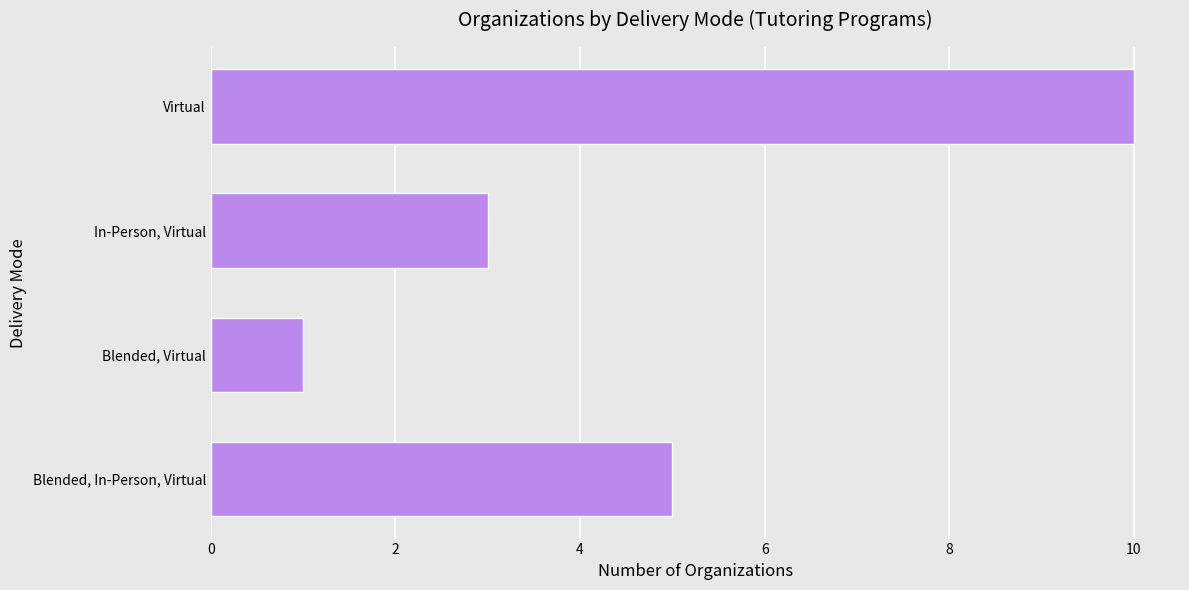

List the labels in order of value, largest first.

Virtual, Blended, In-Person, Virtual, In-Person, Virtual, Blended, Virtual